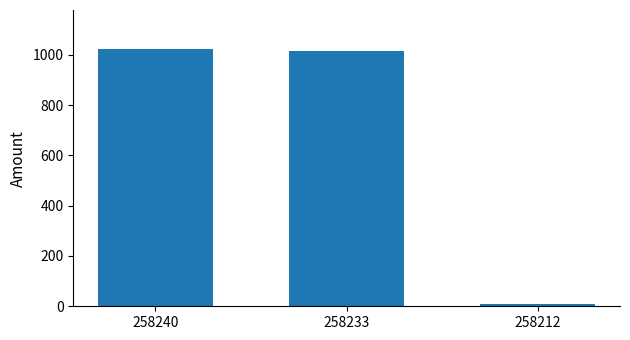

How many values exceed 1015?

2